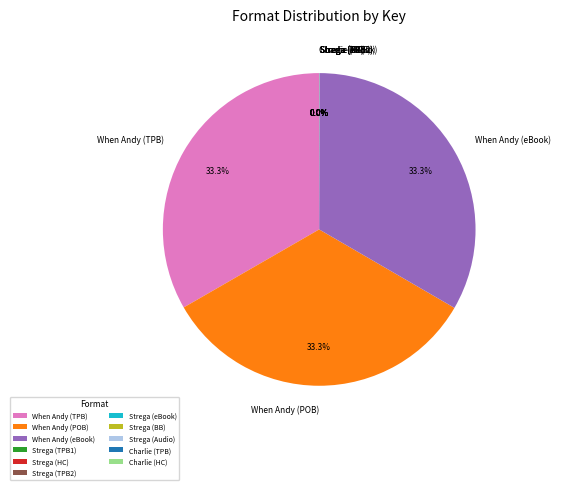

To the nearest percent, what is the average slice percentage?

9%